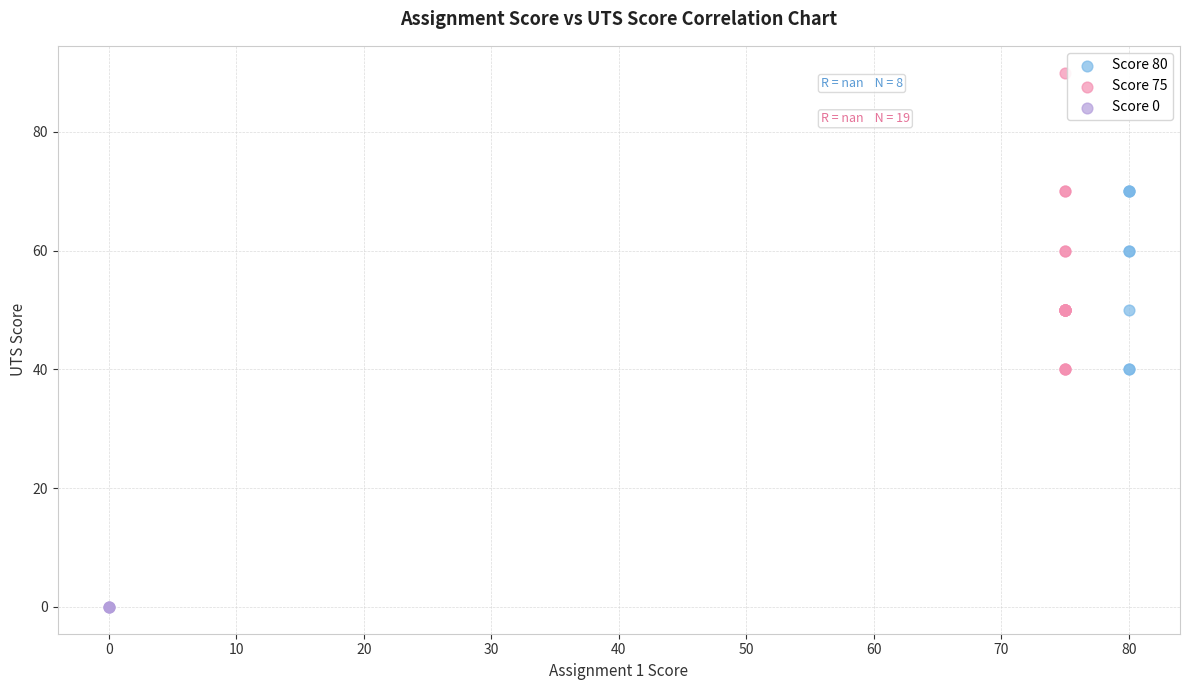

Which series reaches the maximum Y coordinate?

Score 75